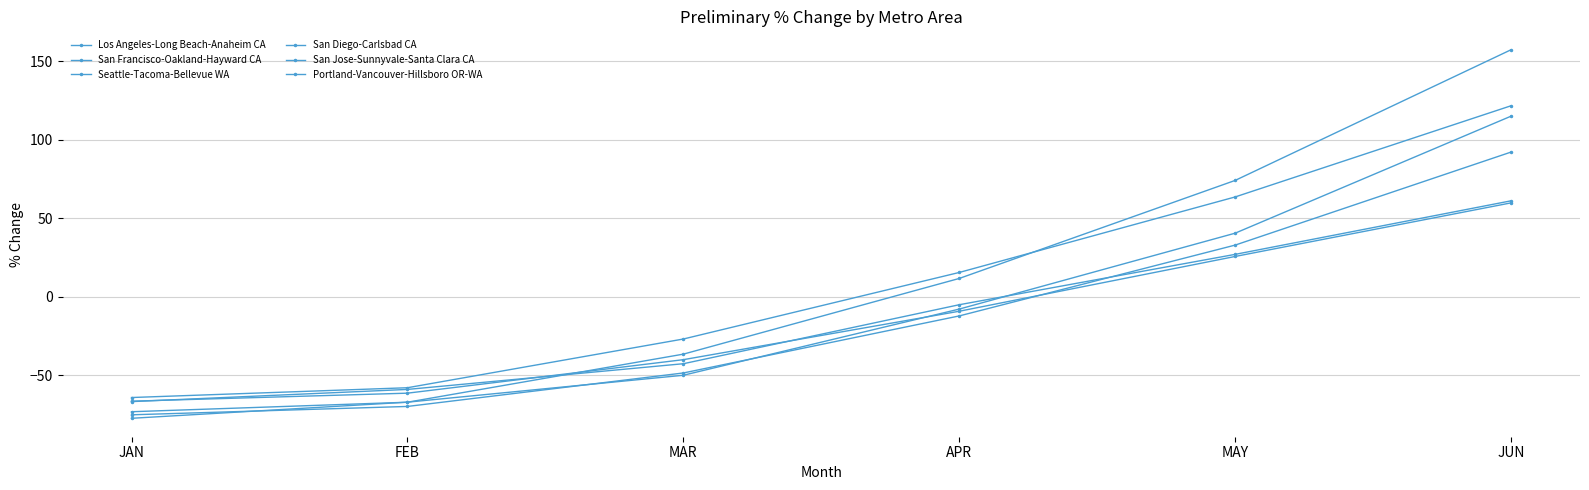

Which category has the highest value in the Los Angeles-Long Beach-Anaheim CA series?

JUN